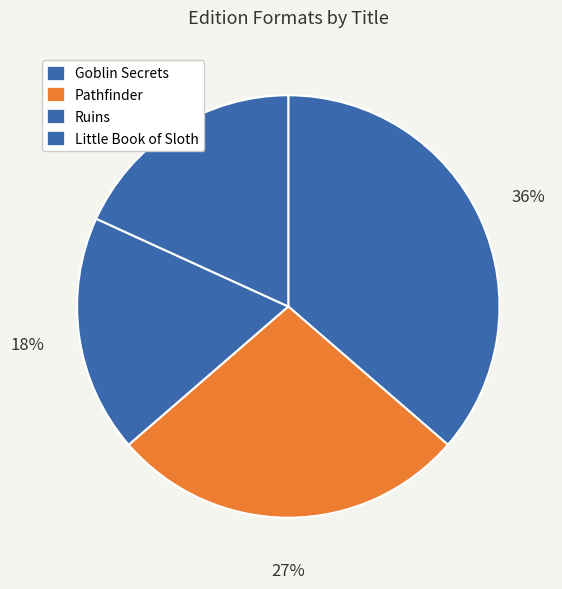

To the nearest percent, what percentage of the pie is Ruins?

18%